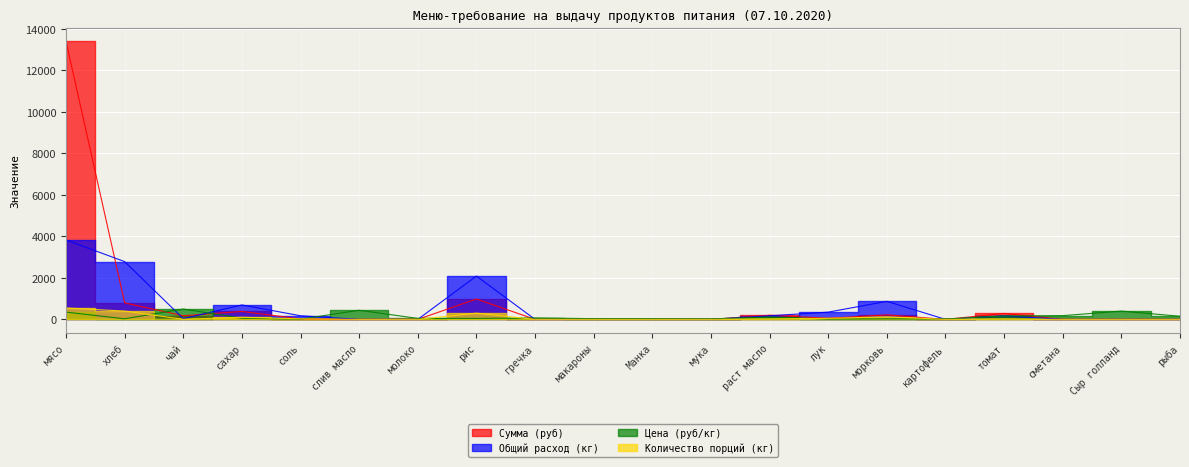

Which series has the largest total across all categories?

Сумма (руб)